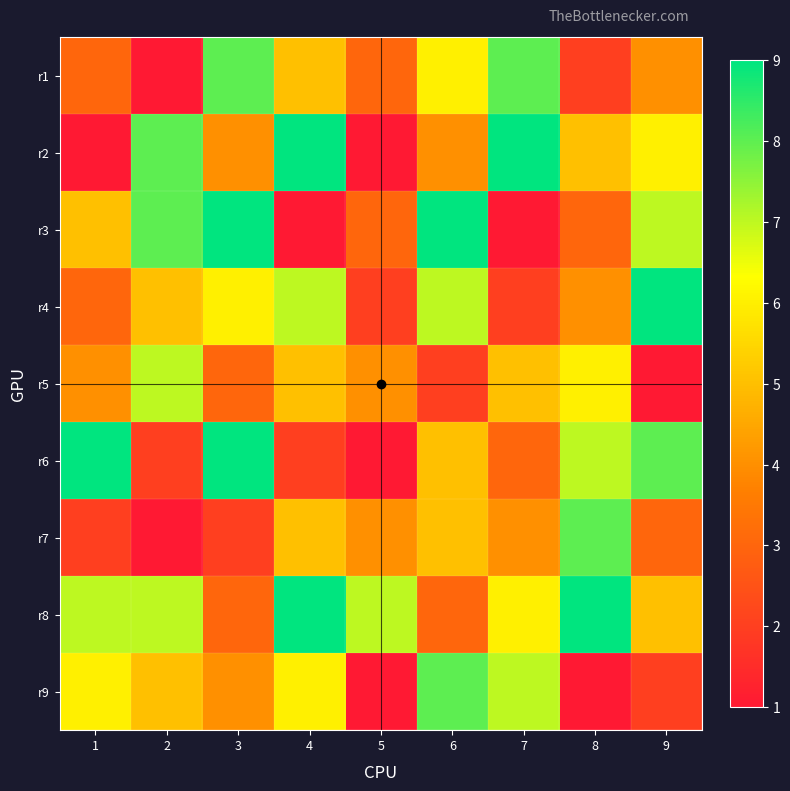

Which label corresponds to the smallest value in the chart?

2